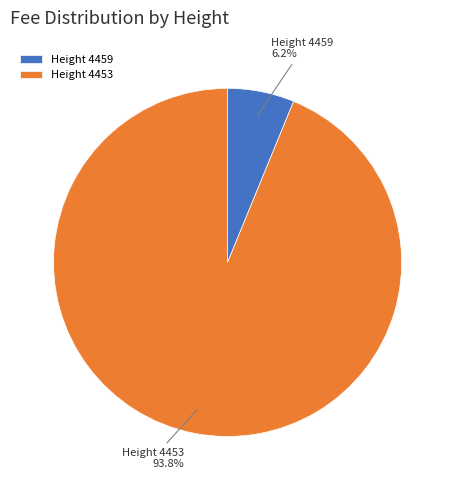

Which has a higher value, Height 4453 or Height 4459?

Height 4453